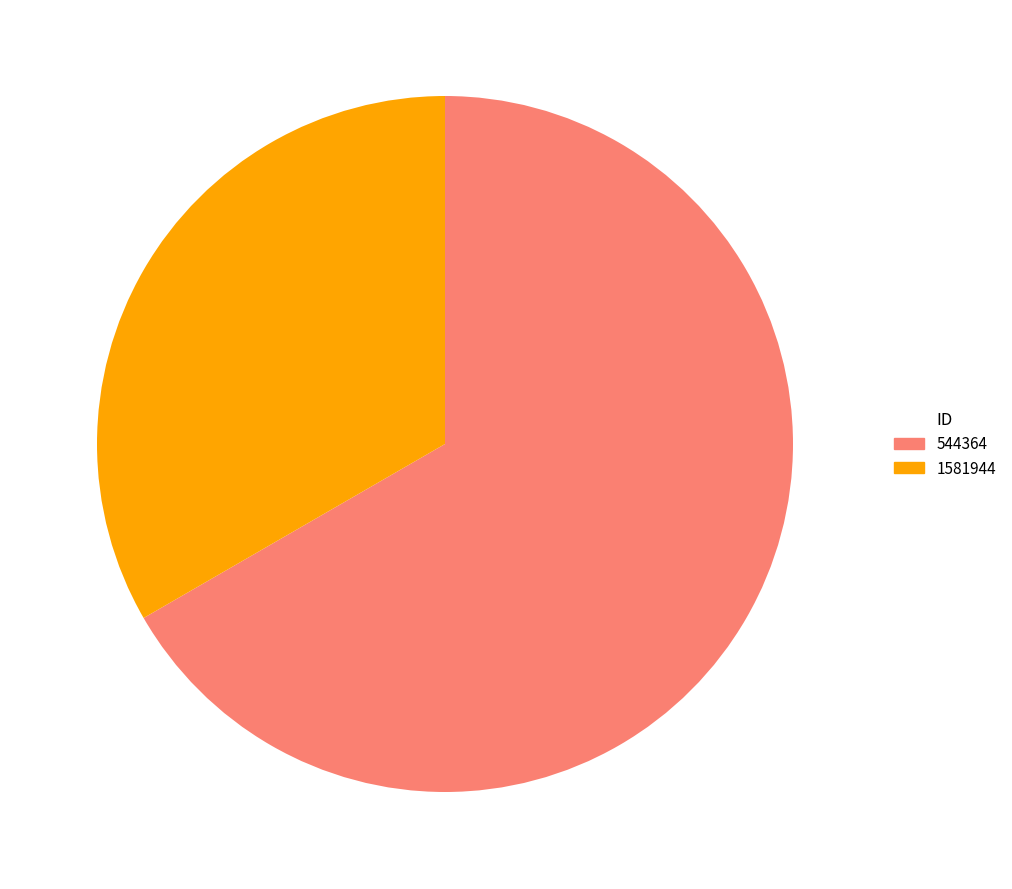

What is the smallest slice in the pie chart?

1581944